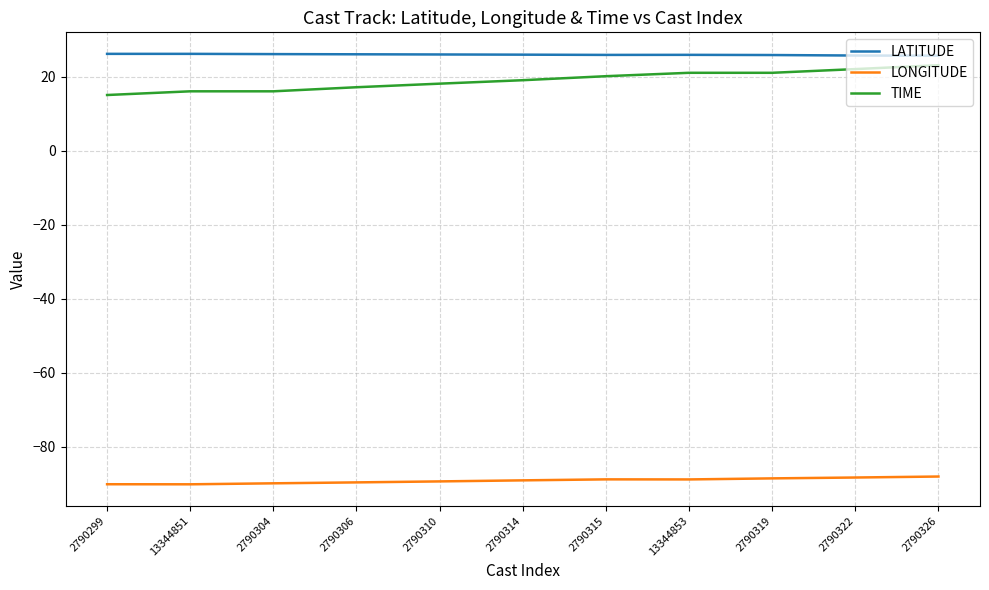

What is the spread (max minus min) of values at 2790326?

113.7